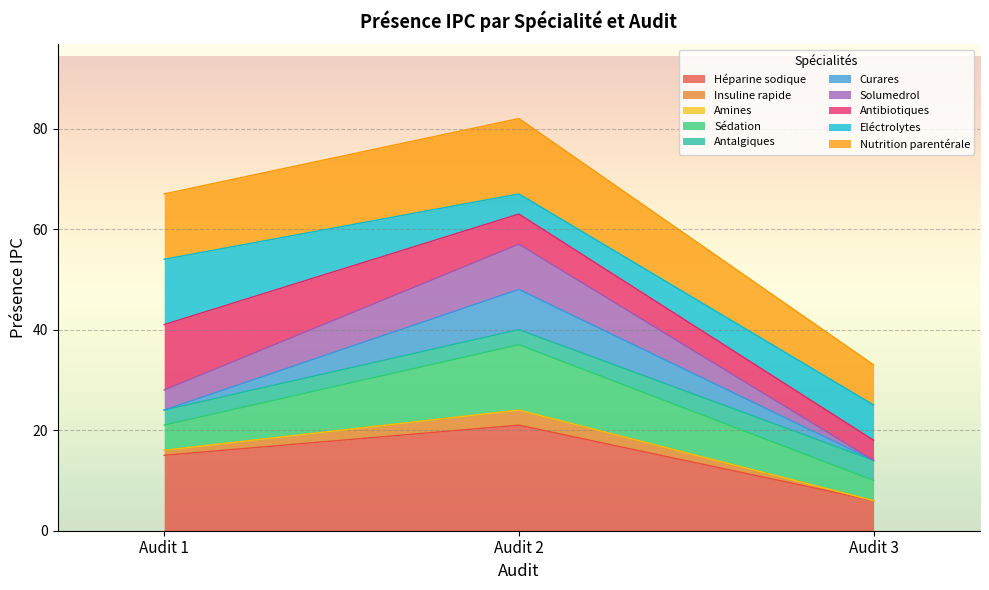

How many lines are shown in the chart?

10